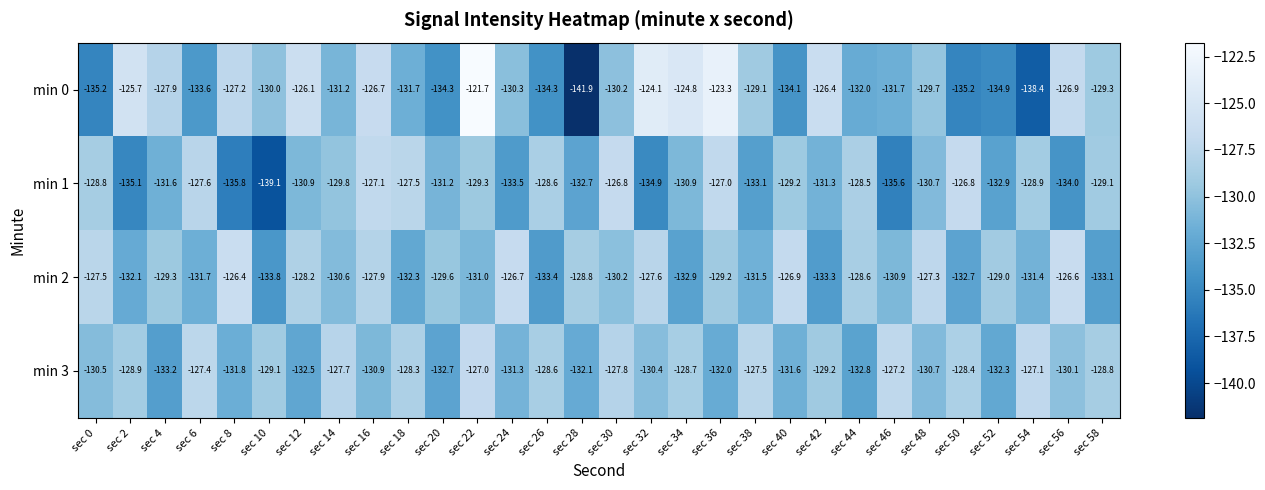

Which series has the widest spread of values?

min 0